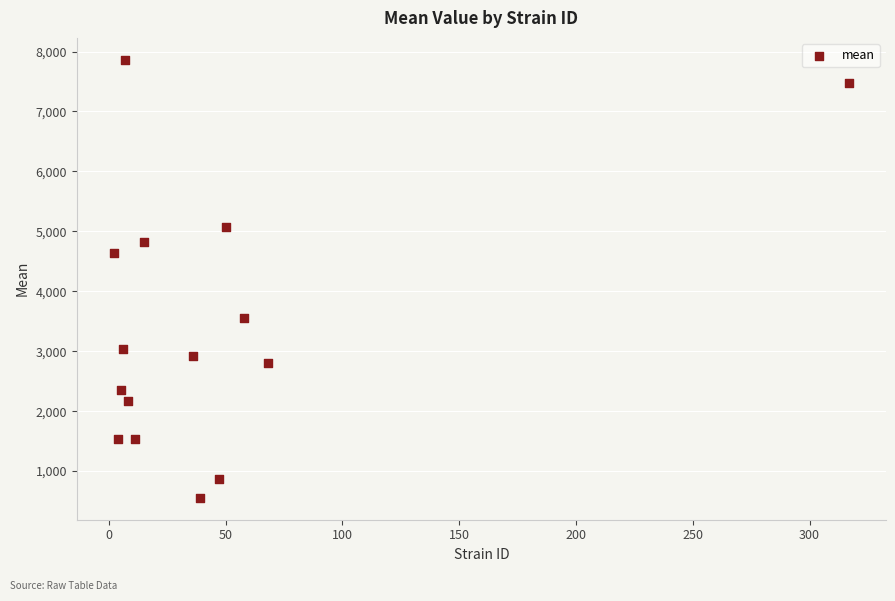

What is the range of X values (max minus min)?

315.0